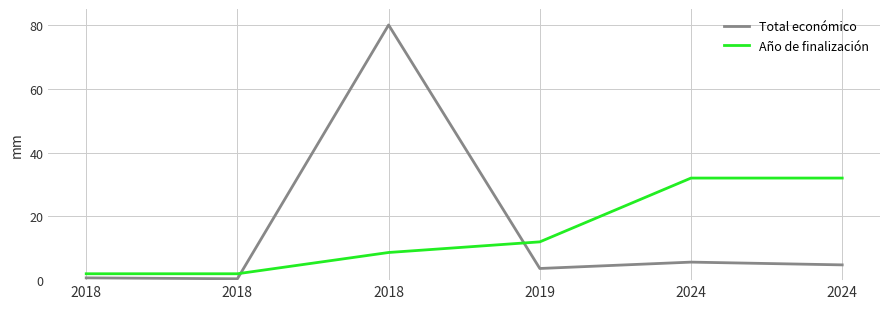

How many intersections are there between Año de finalización and Total económico?

2